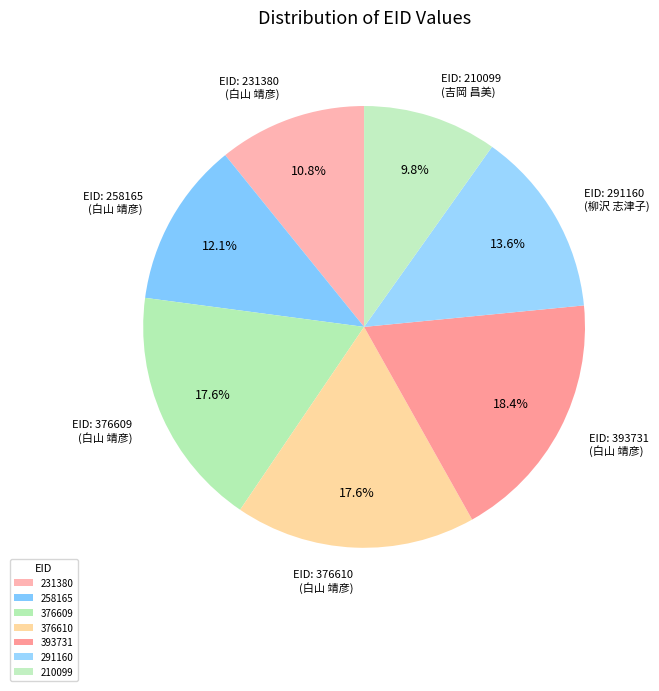

How many slices are in this pie chart?

7